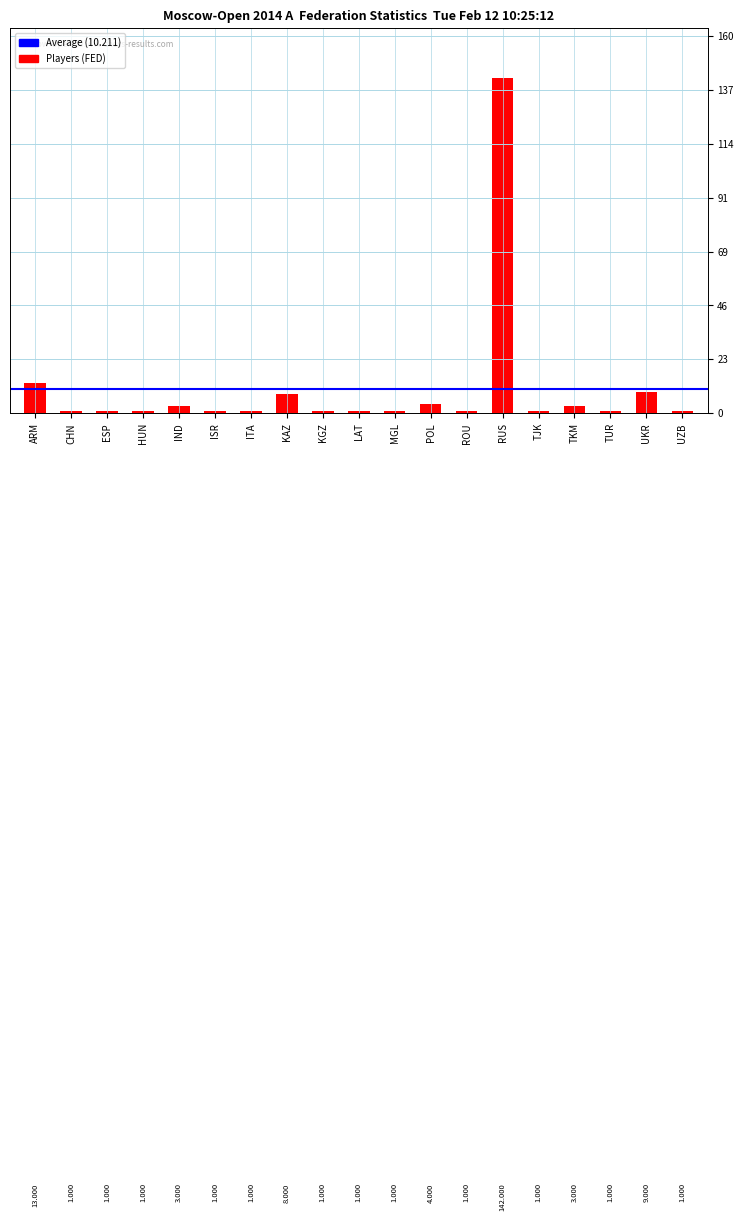

Approximately how many times larger is the value at UKR compared to RUS?

0.1